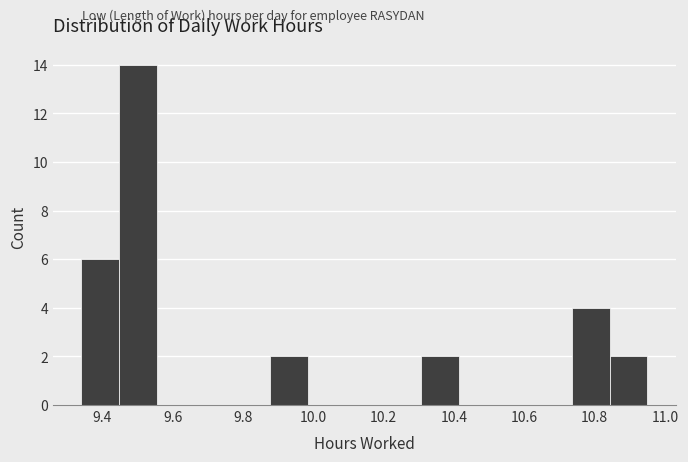

Reading left to right, list every bar in this chart as the range it spans on the x-axis followed by its height. Neither the bar edges nor the heights are printed on the chart, so give them approximately, as read against the axes.

9.34 to 9.44: 6
9.44 to 9.56: 14
9.56 to 9.66: 0
9.66 to 9.76: 0
9.76 to 9.88: 0
9.88 to 9.98: 2
9.98 to 10.10: 0
10.10 to 10.20: 0
10.20 to 10.30: 0
10.30 to 10.42: 2
10.42 to 10.52: 0
10.52 to 10.62: 0
10.62 to 10.74: 0
10.74 to 10.84: 4
10.84 to 10.96: 2